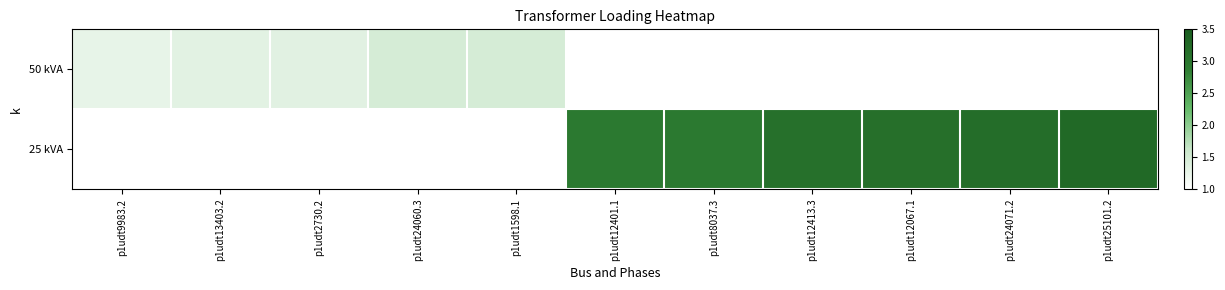

Rank the series at p1udt12401.1 from highest to lowest value.

50 kVA, 25 kVA